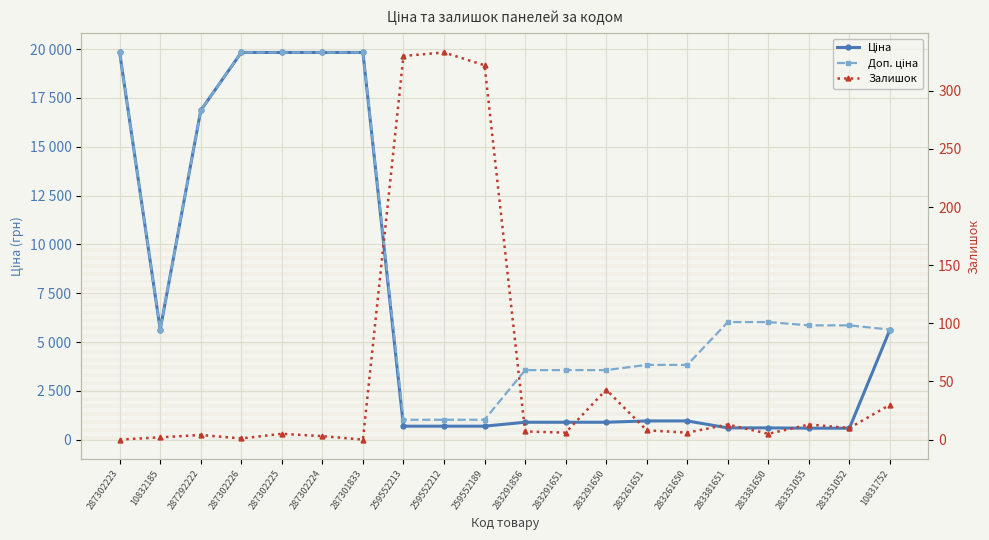

Reading right to left, extract all data points from this chart.

Ціна: 5636.0	585.3	585.3	602.1	602.1	957.1	957.1	889.9	889.9	889.9	689.1	689.1	689.1	19831.1	19831.1	19831.1	19831.1	16863.2	5636.0	19831.1
Доп. ціна: 5636.0	5852.9	5852.9	6020.8	6020.8	3828.4	3828.4	3559.7	3559.7	3559.7	1017.8	1017.8	1017.8	19831.1	19831.1	19831.1	19831.1	16863.2	5636.0	19831.1
Залишок: 30.0	10.0	13.0	5.0	13.0	6.0	8.0	43.0	6.0	7.0	322.0	333.0	330.0	0.0	3.0	5.0	1.0	4.0	2.0	0.0